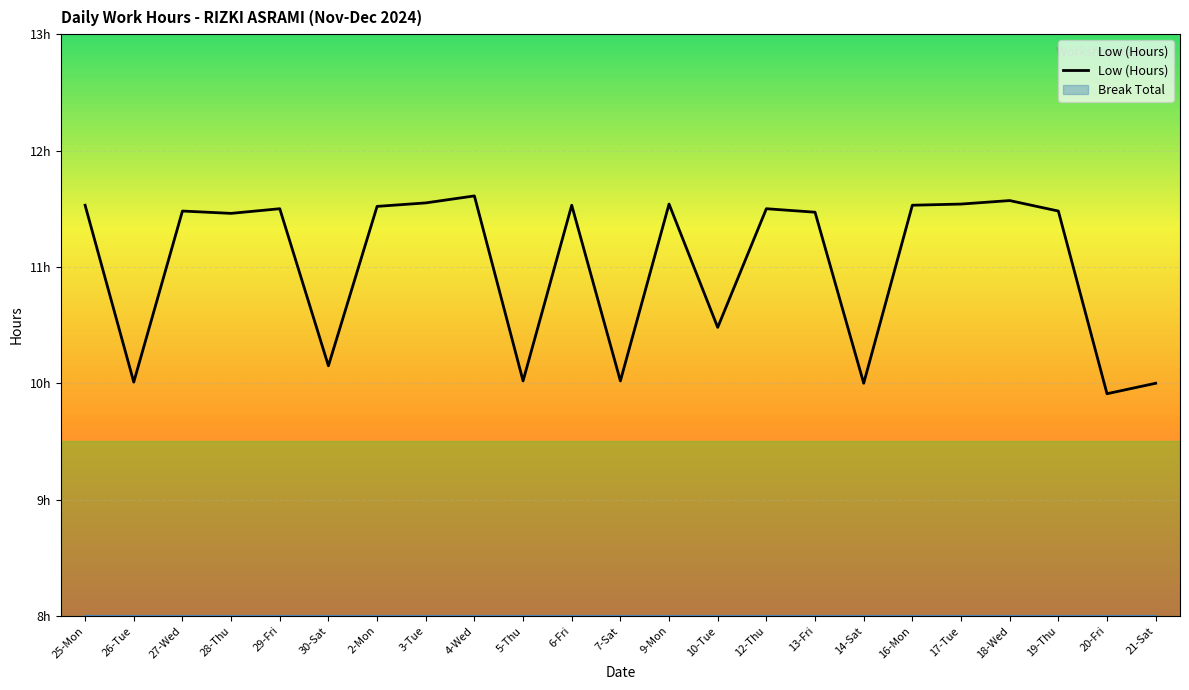

The chart shows a value of 10.5 at 10-Tue. True or false?

True